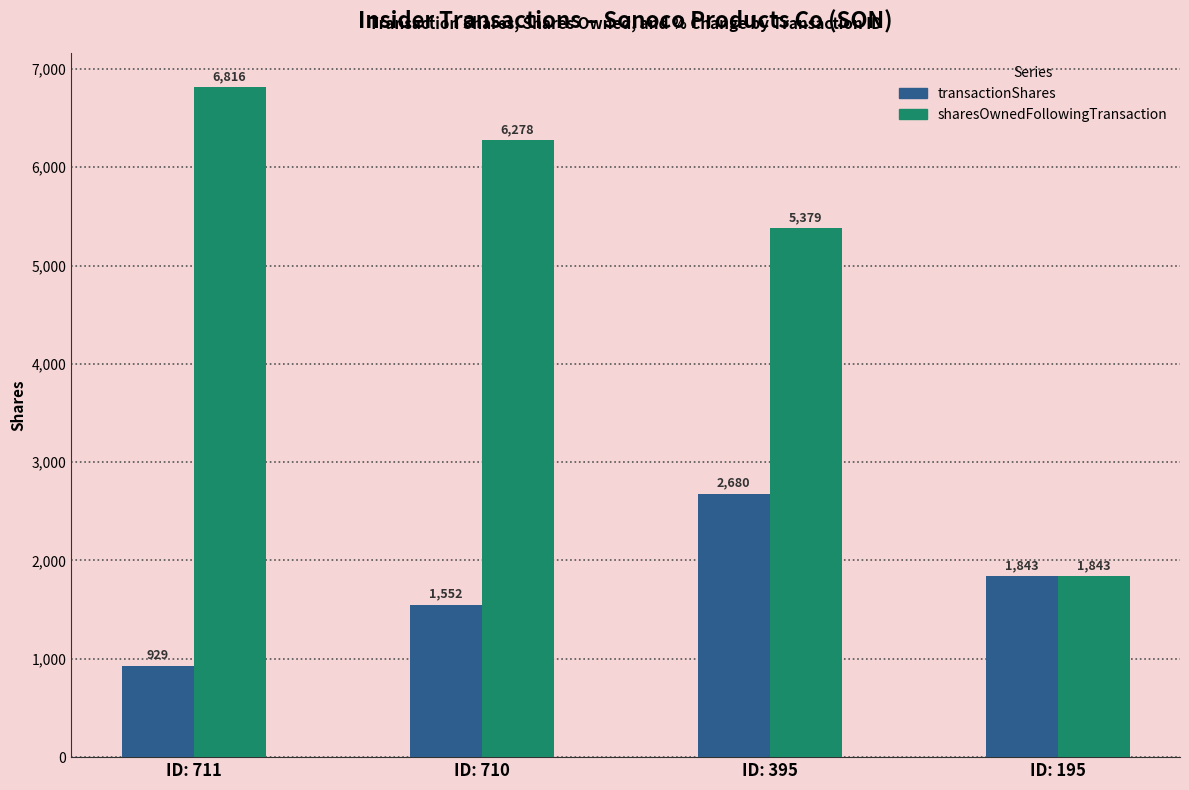

How many distinct data groups are displayed?

2